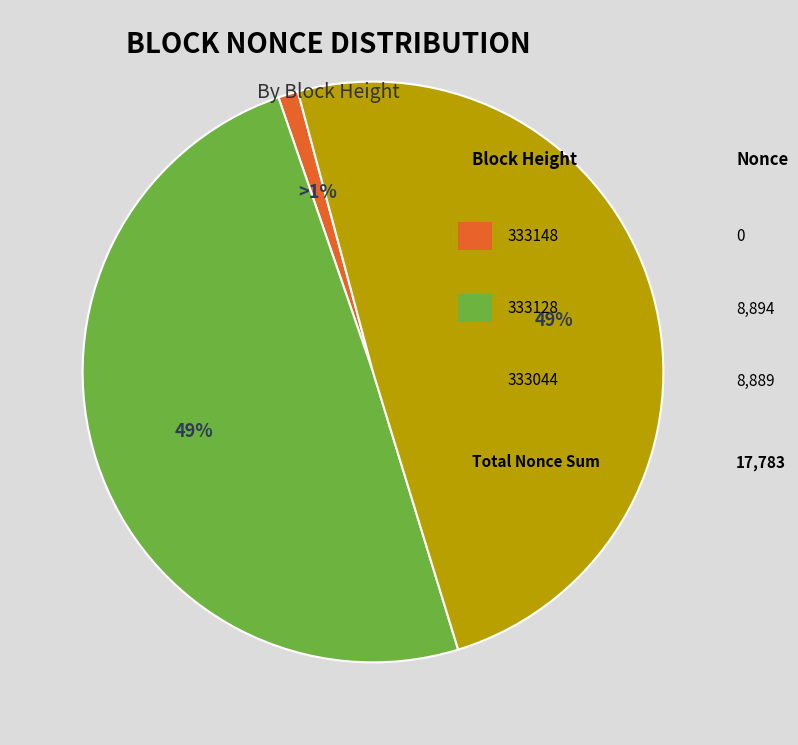

Is there a majority slice in this chart?

No